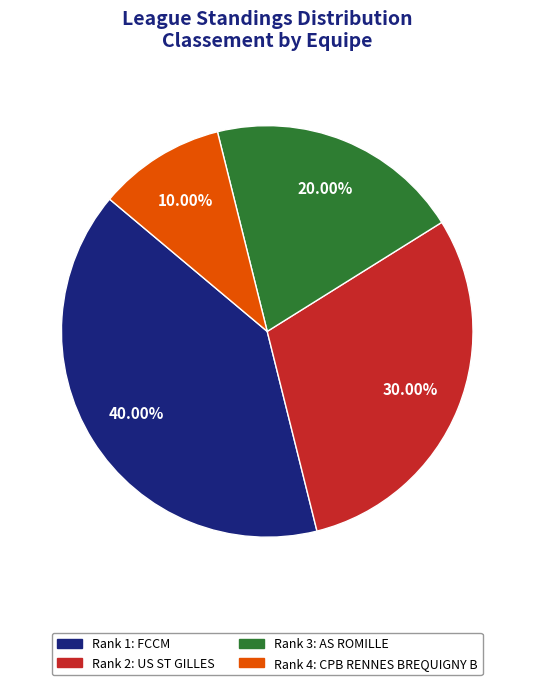

To the nearest percent, what is the difference between the largest and smallest slice percentages?

30%